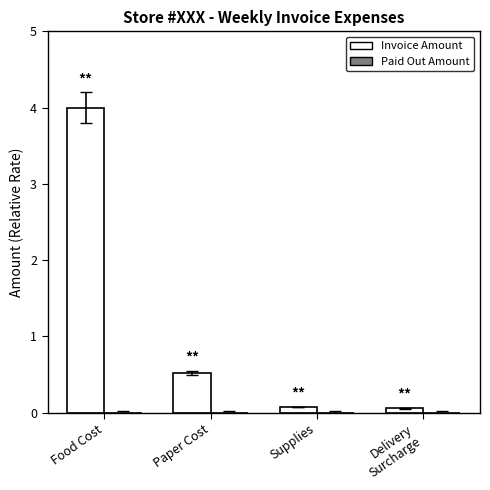

Between Food Cost and Supplies, which is larger?

Food Cost